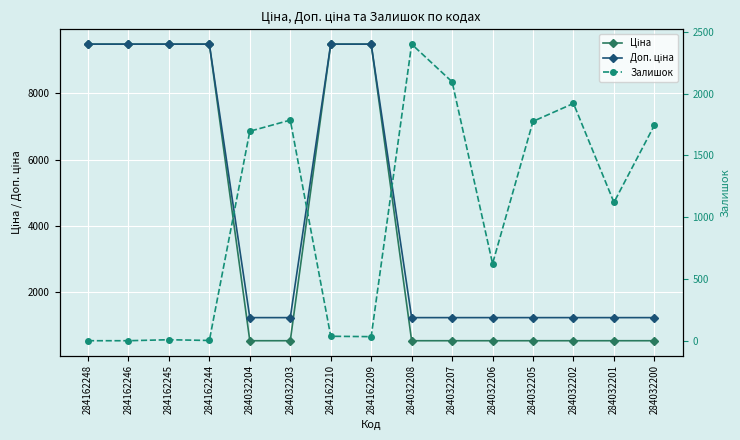

Reading left to right, what are all the values shown in this chart?

Ціна: 284162248=9480.1	284162246=9480.1	284162245=9480.1	284162244=9480.1	284032204=539.0	284032203=539.0	284162210=9480.1	284162209=9480.1	284032208=539.0	284032207=539.0	284032206=539.0	284032205=539.0	284032202=539.0	284032201=539.0	284032200=539.0
Доп. ціна: 284162248=9480.1	284162246=9480.1	284162245=9480.1	284162244=9480.1	284032204=1235.4	284032203=1235.4	284162210=9480.1	284162209=9480.1	284032208=1235.4	284032207=1235.4	284032206=1235.4	284032205=1235.4	284032202=1235.4	284032201=1235.4	284032200=1235.4
Залишок: 284162248=0.0	284162246=0.0	284162245=8.0	284162244=2.0	284032204=1696.0	284032203=1786.0	284162210=36.0	284162209=33.0	284032208=2401.0	284032207=2096.0	284032206=624.0	284032205=1776.0	284032202=1921.0	284032201=1120.0	284032200=1745.0